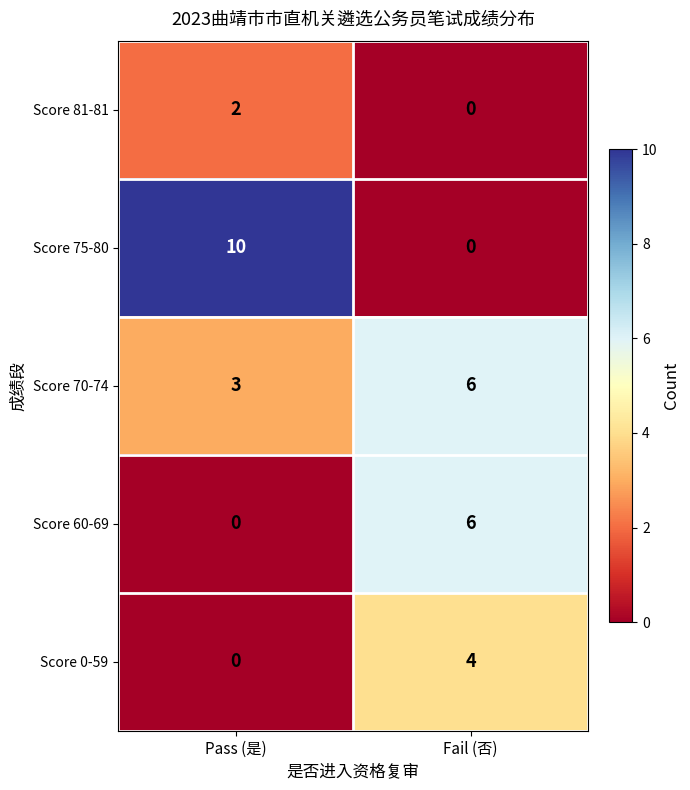

Which series changed the most between Pass (是) and Fail (否)?

Score 75-80